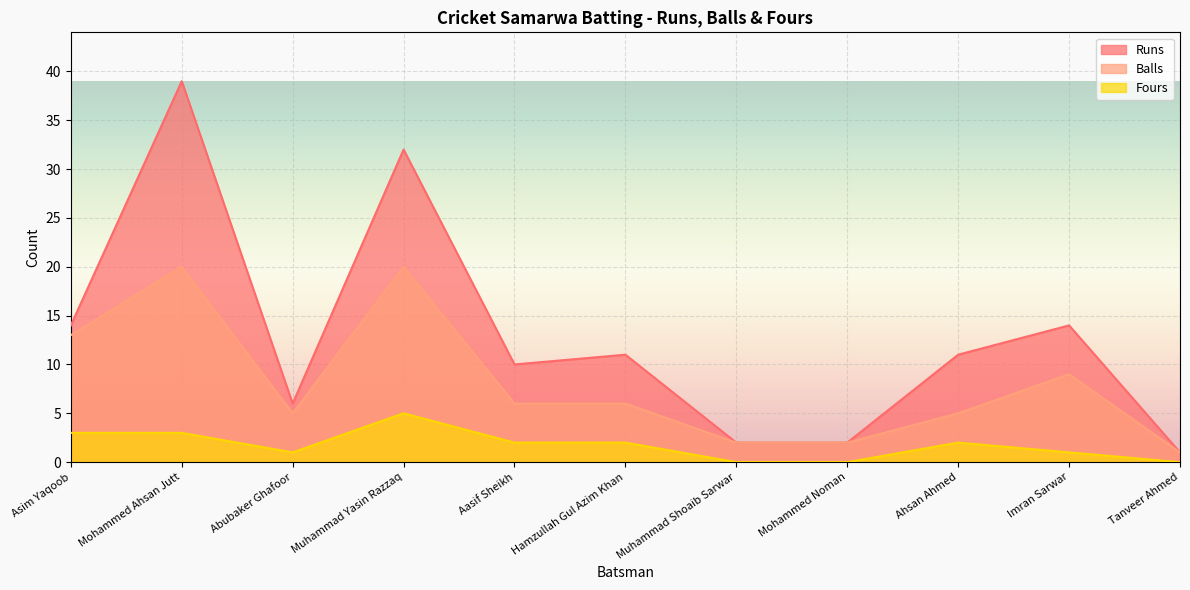

What is the greatest value displayed?

39